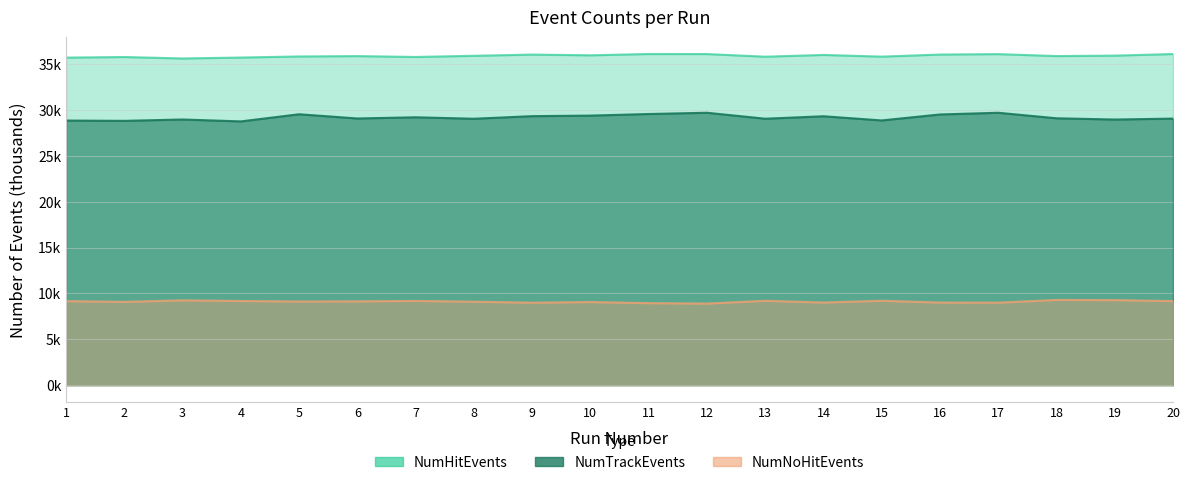

At how many categories does at least one series exceed 12?

20